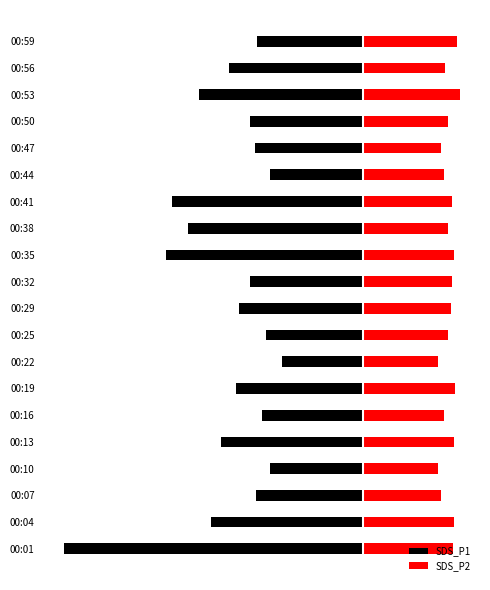

Rank the categories by SDS_P2 value from lowest to highest.

00:10, 00:22, 00:07, 00:47, 00:16, 00:44, 00:56, 00:25, 00:38, 00:50, 00:29, 00:32, 00:41, 00:01, 00:04, 00:13, 00:35, 00:19, 00:59, 00:53